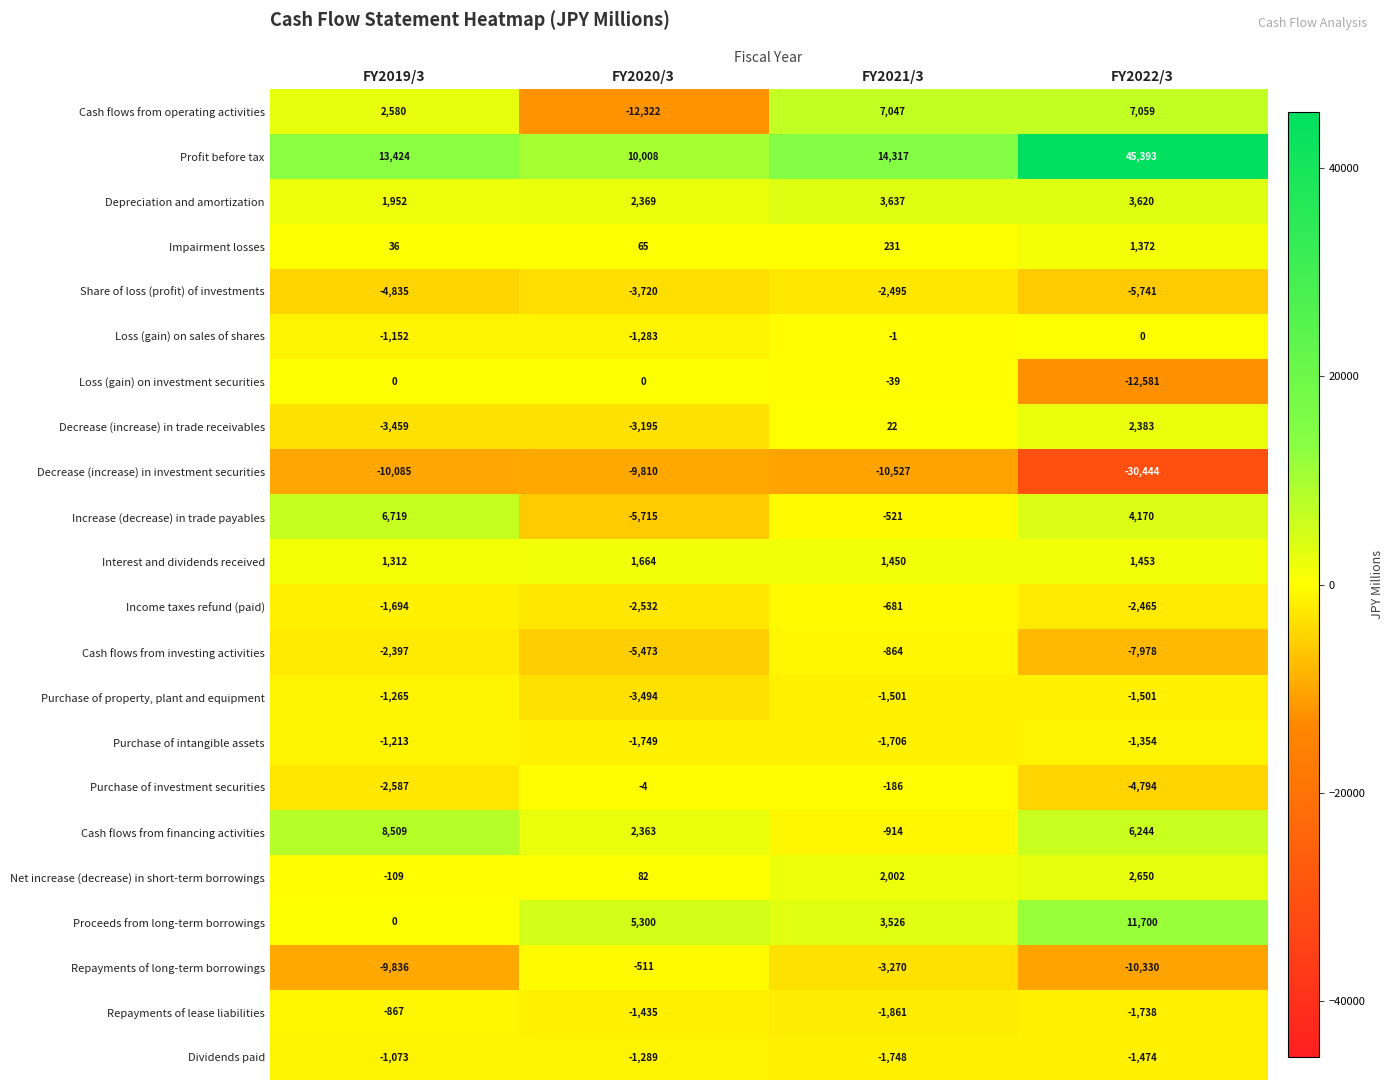

True or false: Income taxes refund (paid) has a value of -681 at FY2021/3.

True